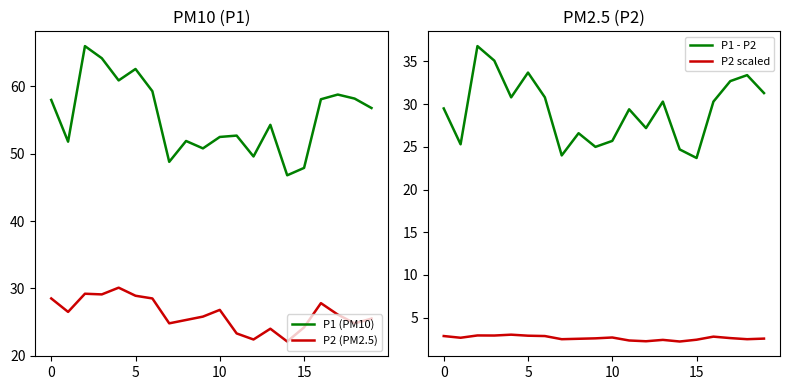

What is the average value of the P1 (PM10) series?

55.5